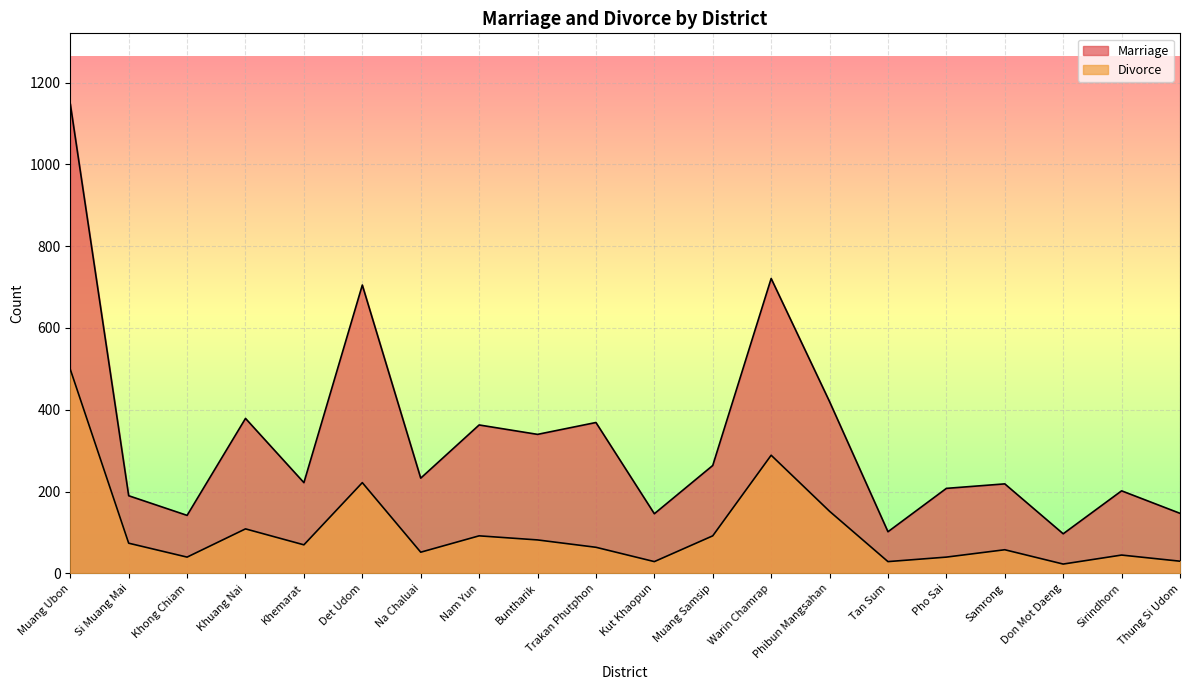

How many lines are shown in the chart?

2